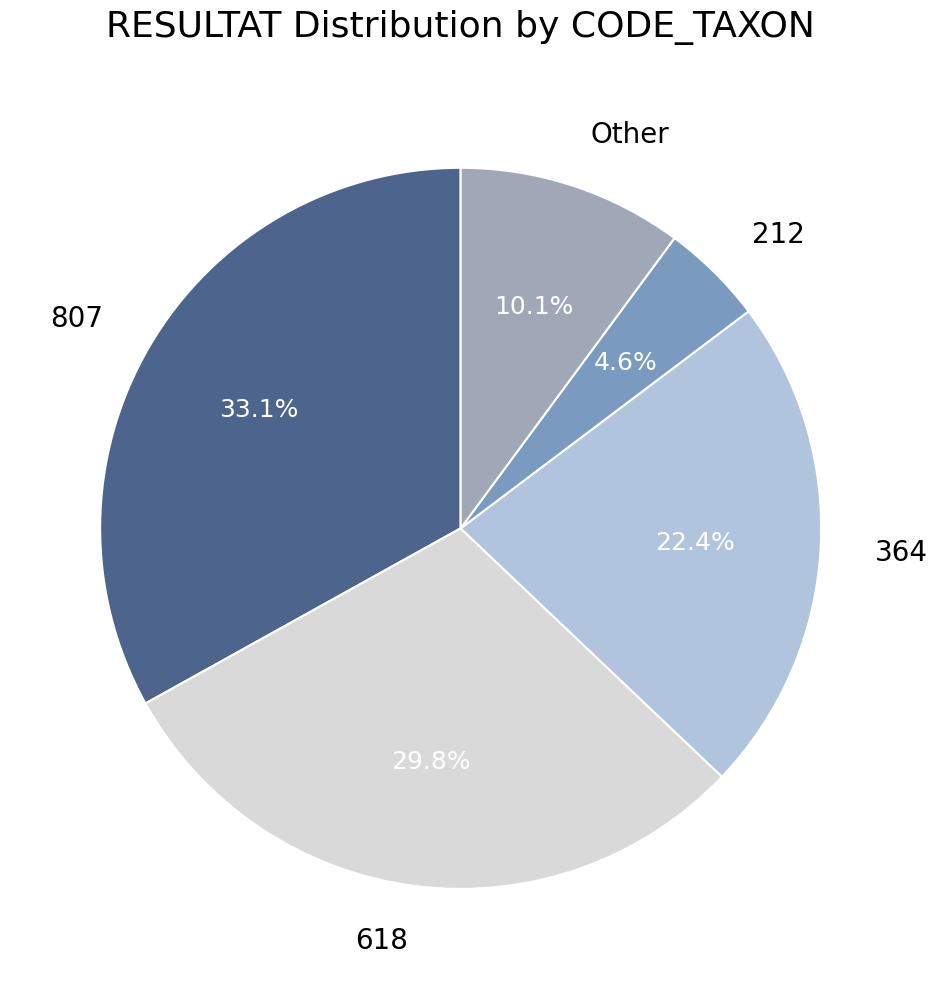

What is the ratio of the value at 618 to the value at 212?

6.5